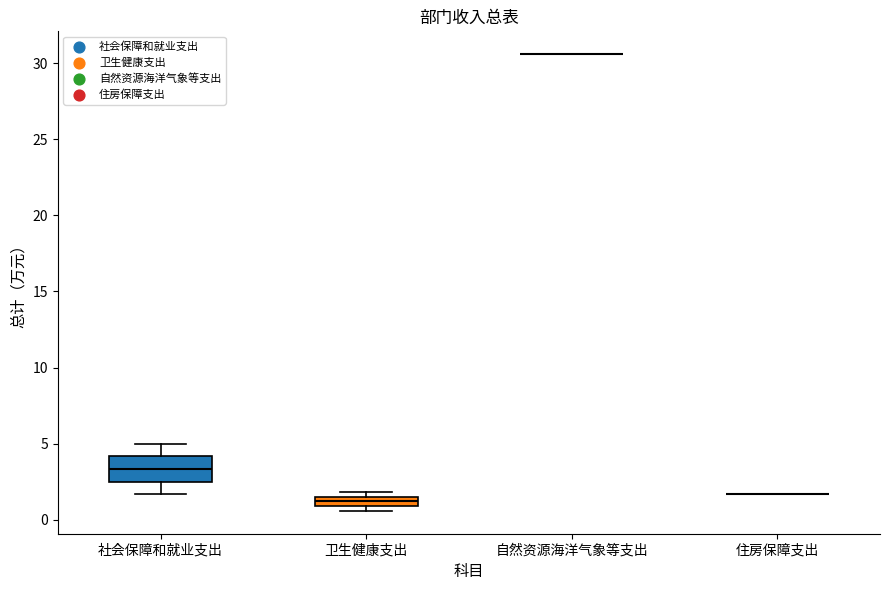

Comparing the boxes themselves (not the whiskers), which one is the tallest?

社会保障和就业支出